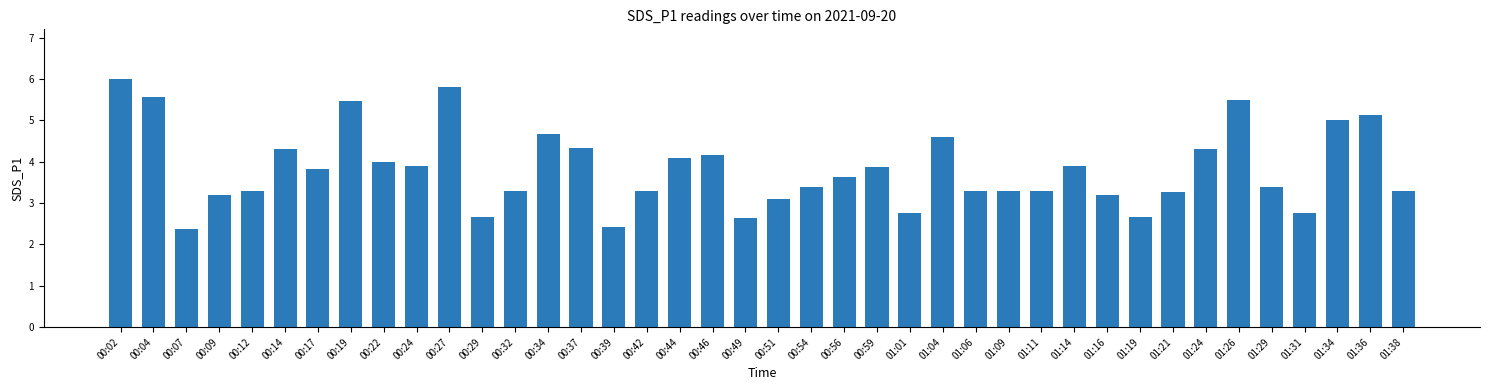

How many data points does each series have?

40